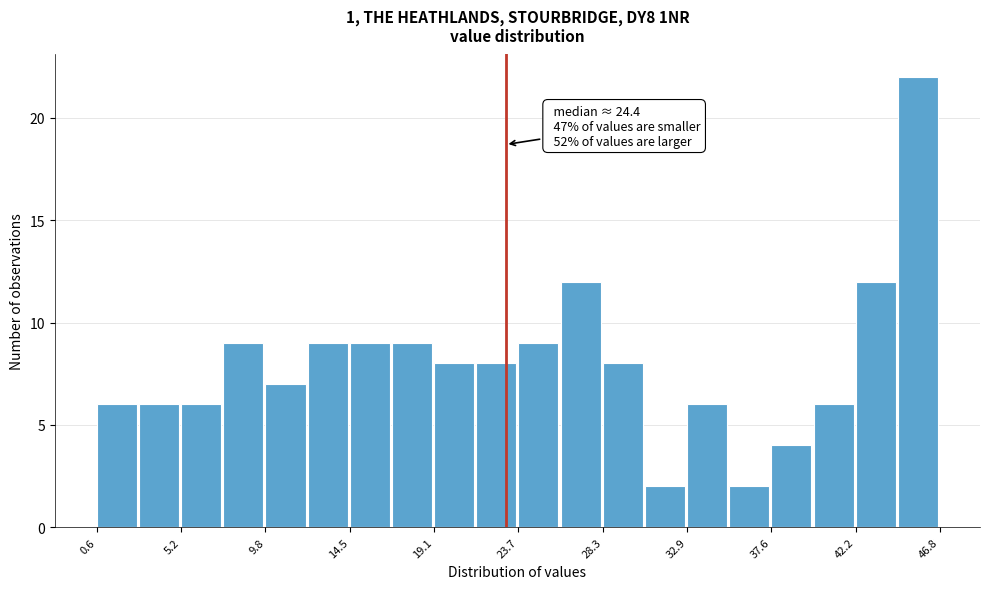

Over which range of the x-axis is the bar tallest?

44.5 to 47.0